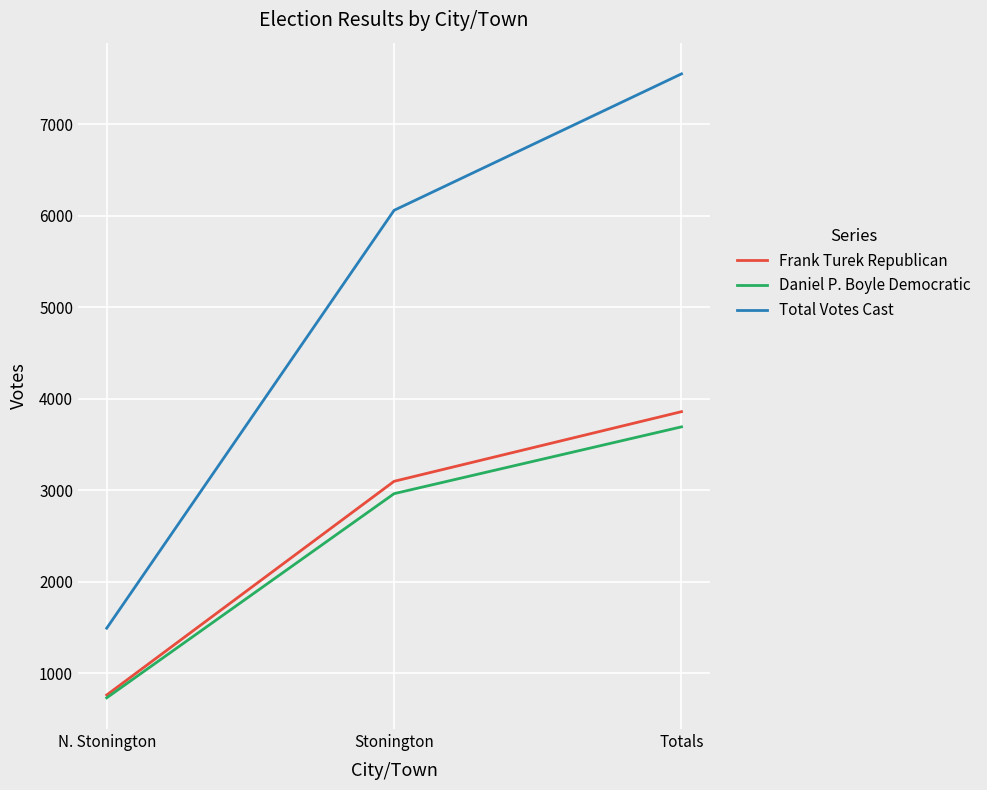

Reading right to left, transcribe all the data shown in this chart.

Frank Turek Republican: Totals=3857	Stonington=3096	N. Stonington=761
Daniel P. Boyle Democratic: Totals=3691	Stonington=2961	N. Stonington=730
Total Votes Cast: Totals=7548	Stonington=6057	N. Stonington=1491